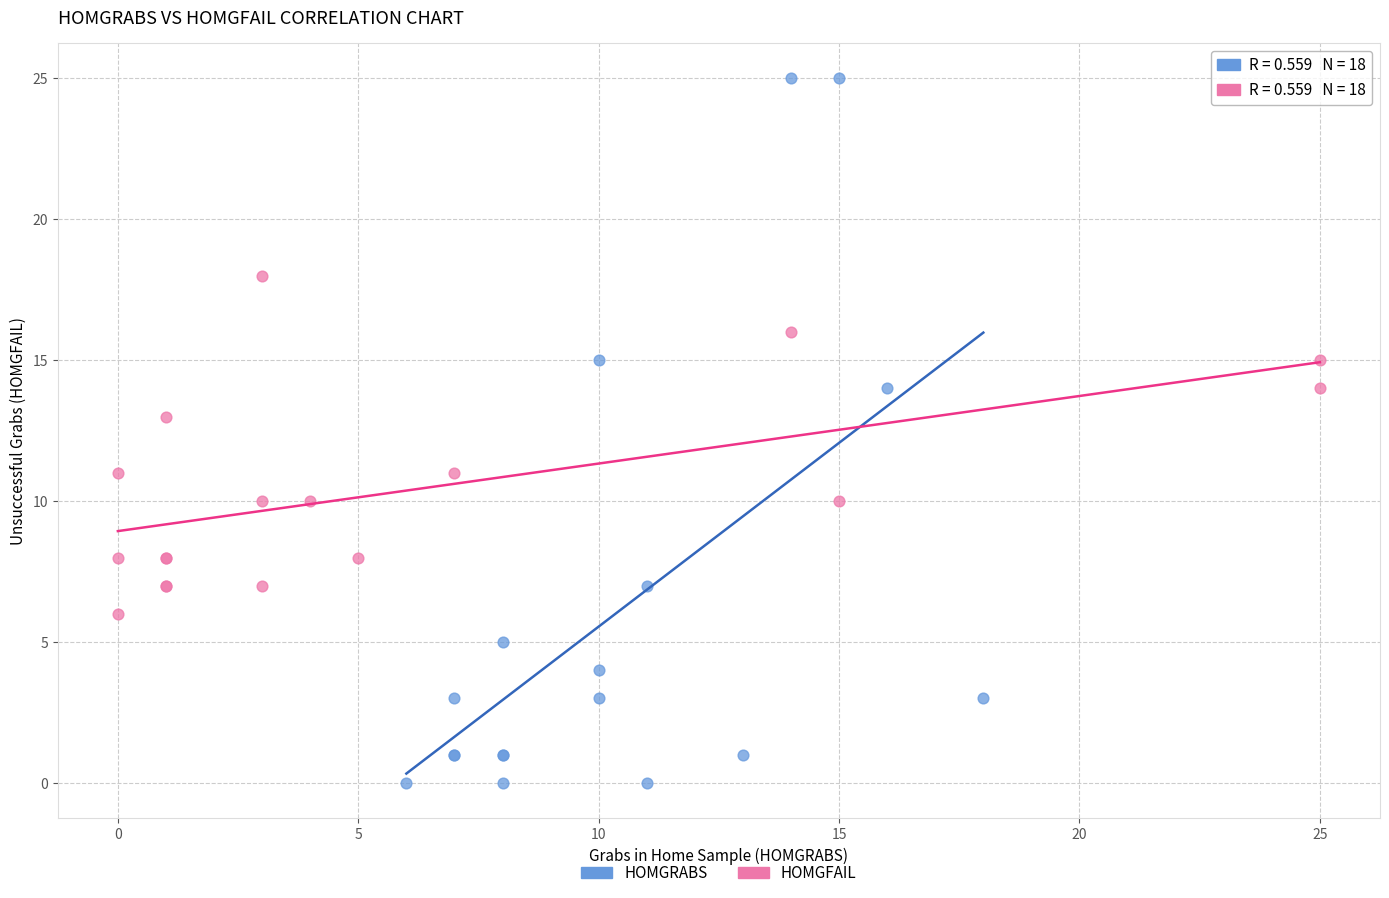

Which series contains the highest Y value?

HOMGRABS